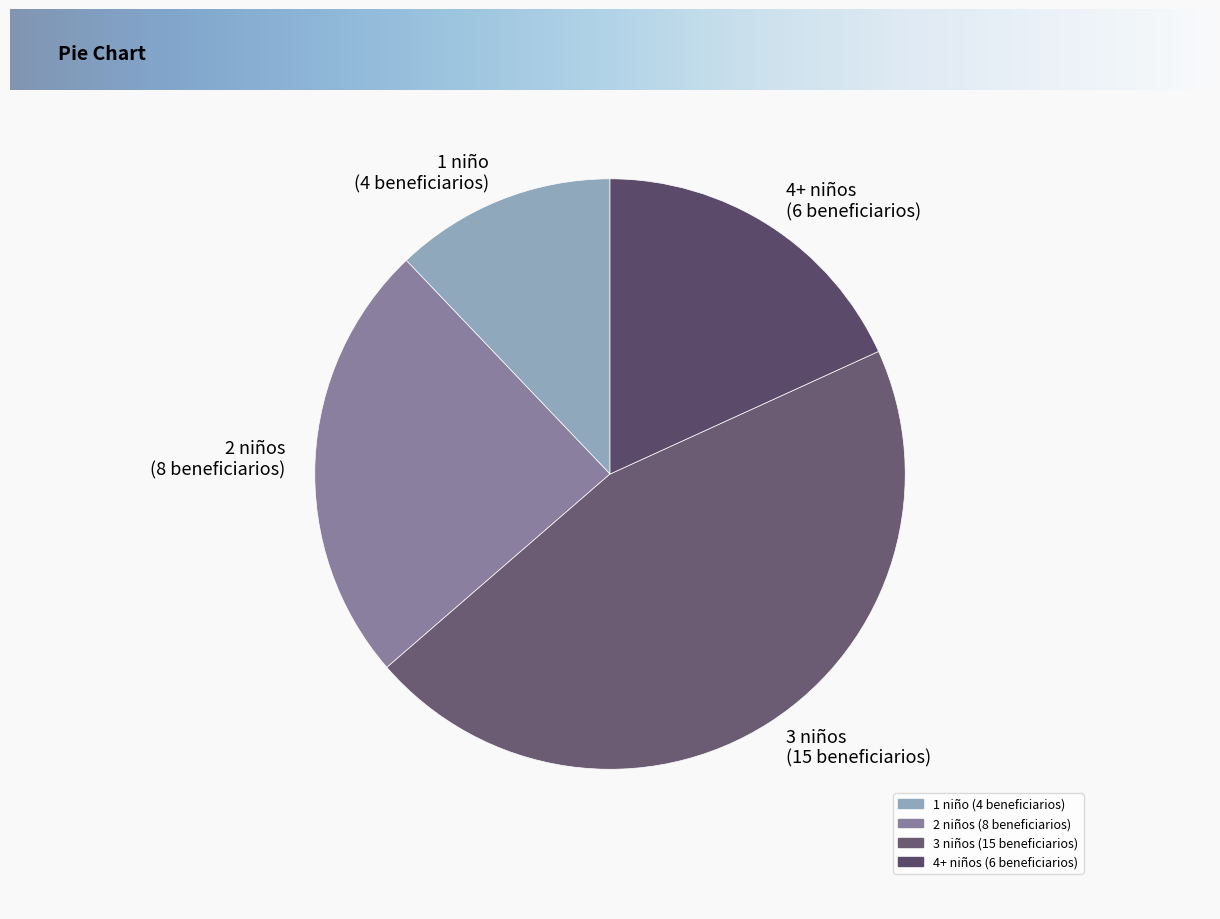

Does any single category account for the majority?

No